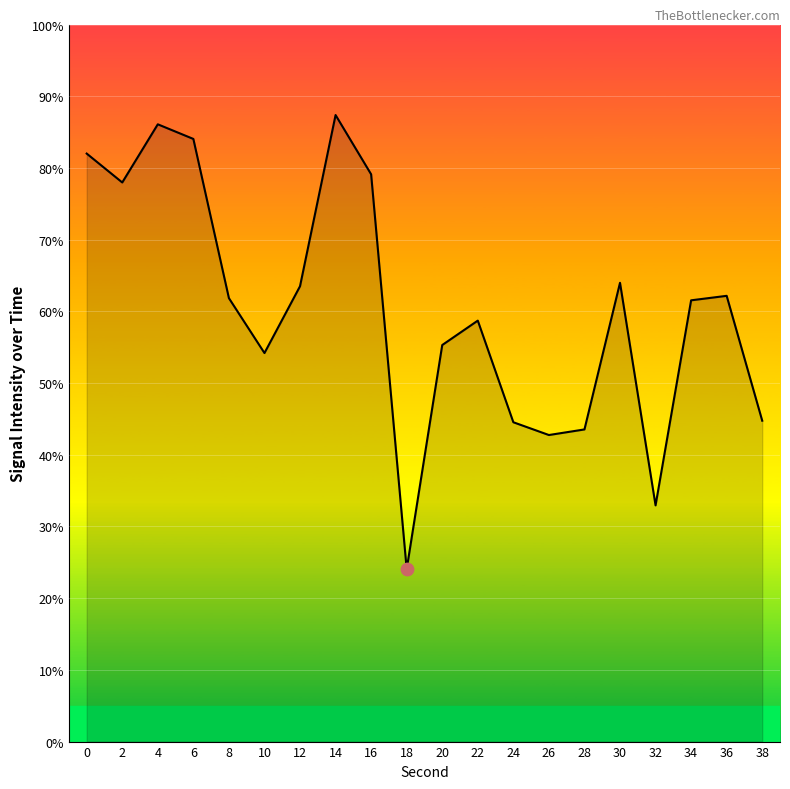

Which has a higher value, 24 or 22?

22